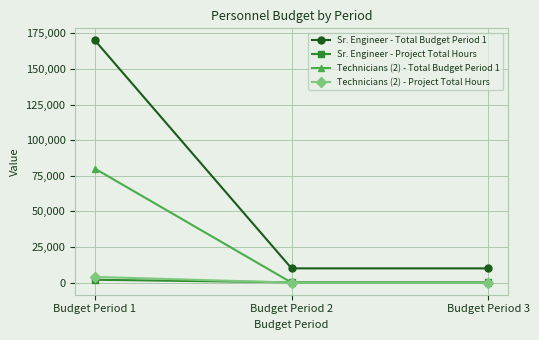

True or false: Technicians (2) - Total Budget Period 1 has a value of 80000 at Budget Period 1.

True